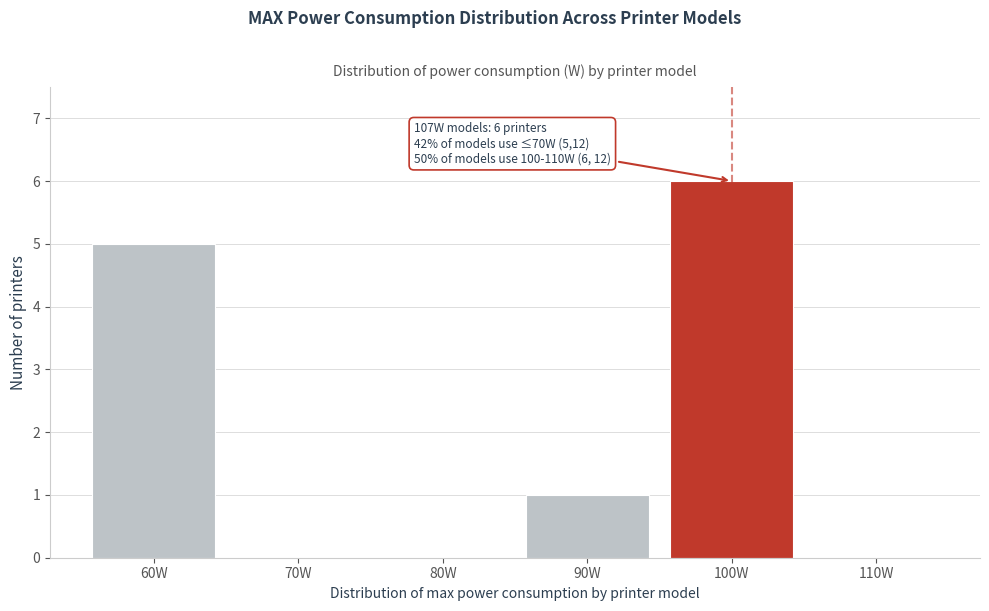

Reading left to right, list all the values displayed in this chart.

60W=5	70W=0	80W=0	90W=1	100W=6	110W=0